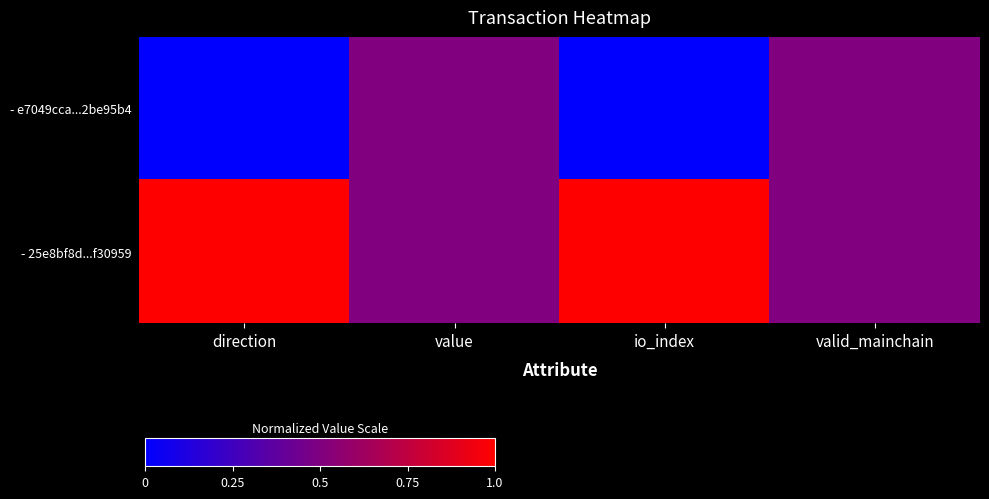

What is the total value across all series at value?

1.0